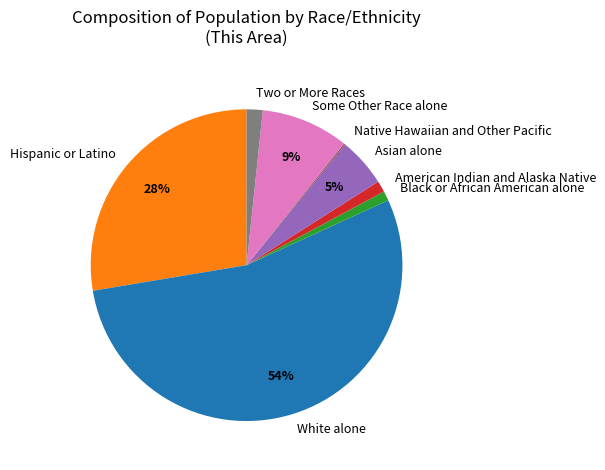

Do Asian alone and Two or More Races together represent more than half of the pie?

No